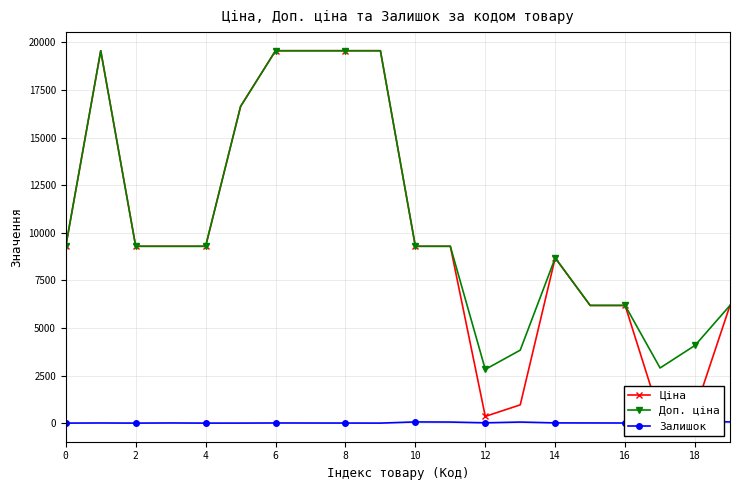

True or false: Доп. ціна has more than 0 points higher than both neighbors.

True